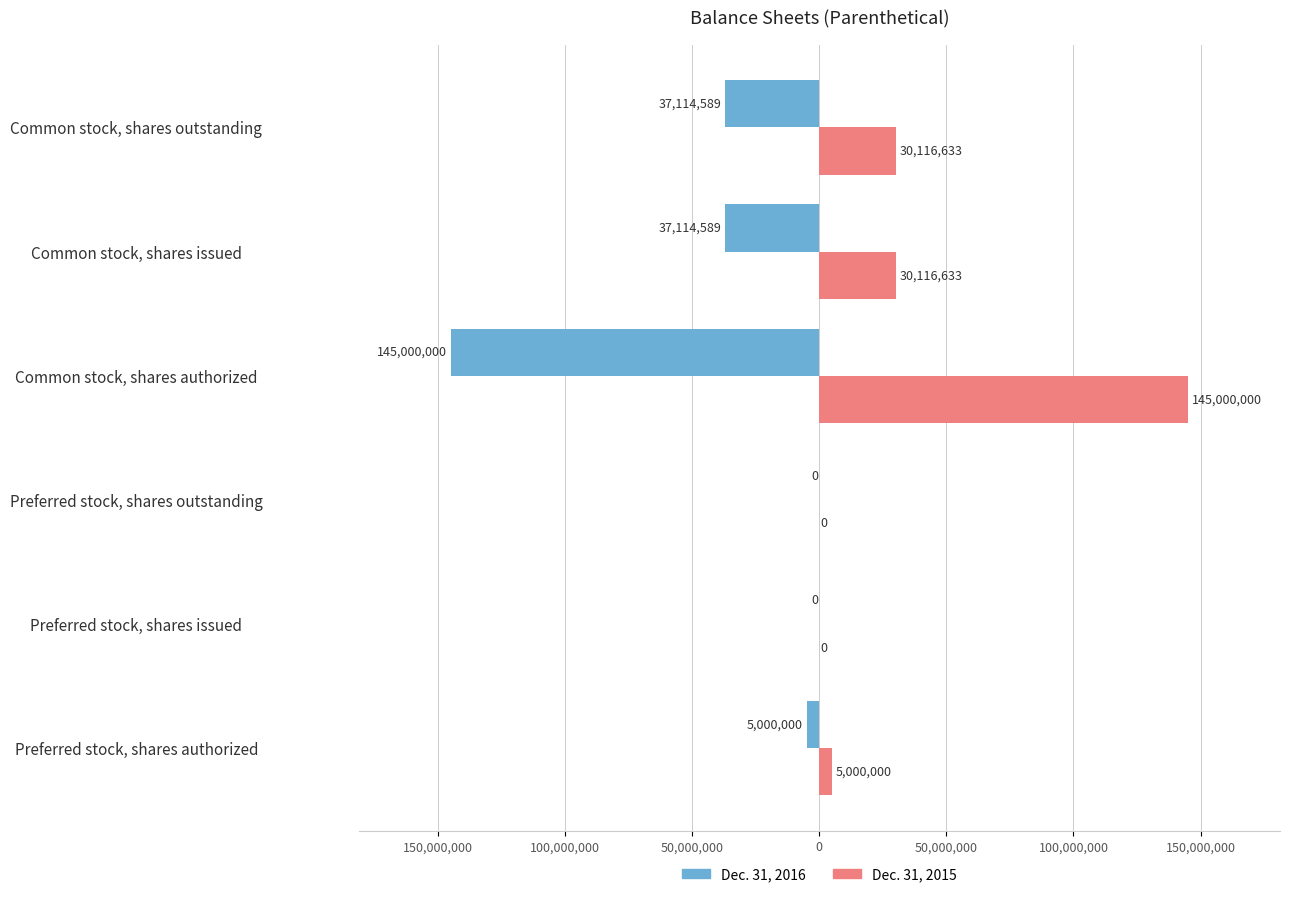

What are all the series names shown in the legend?

Dec. 31, 2016, Dec. 31, 2015